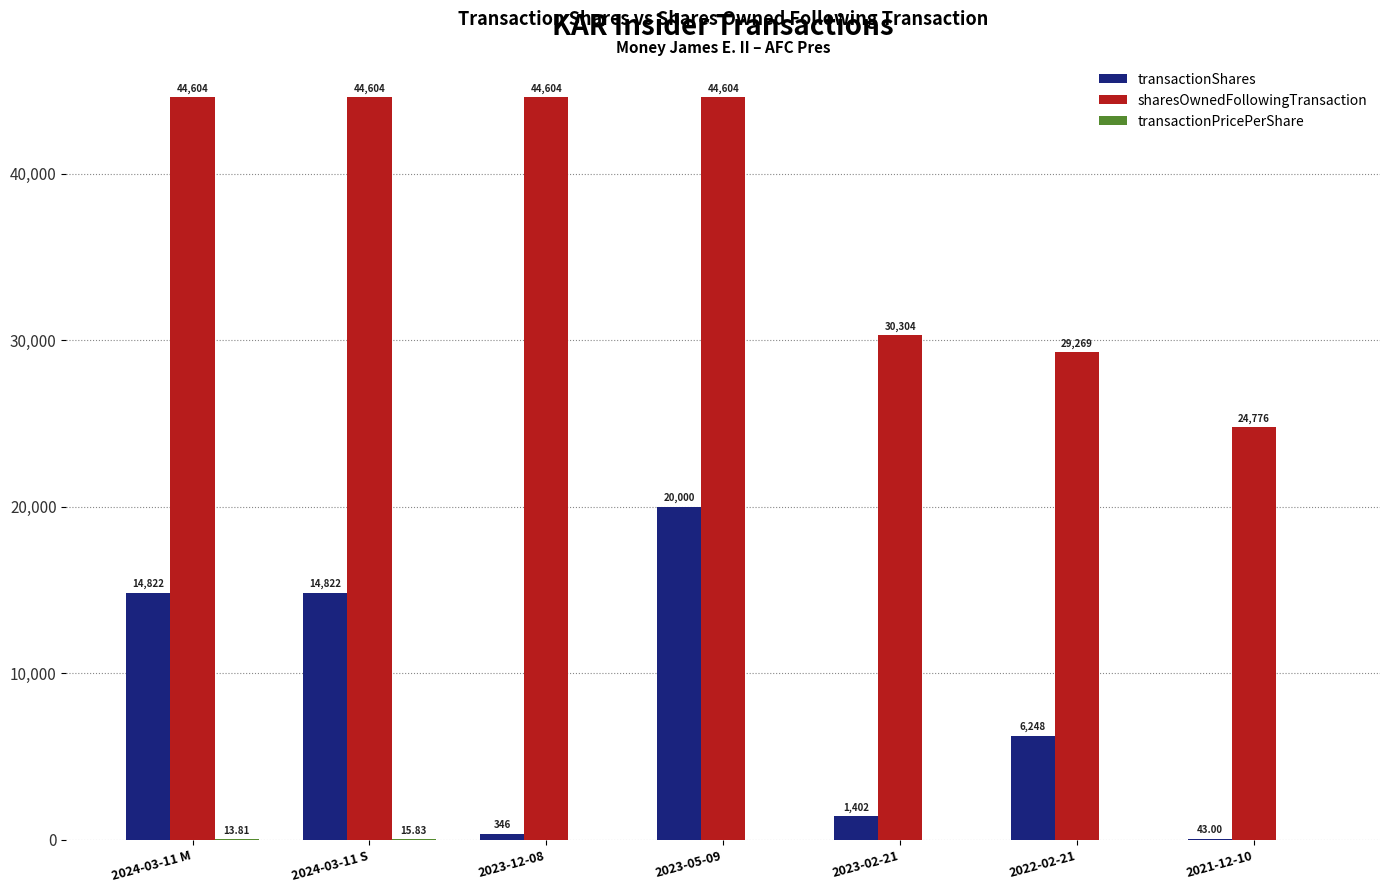

Which series changed the most between 2024-03-11 M and 2023-12-08?

transactionShares